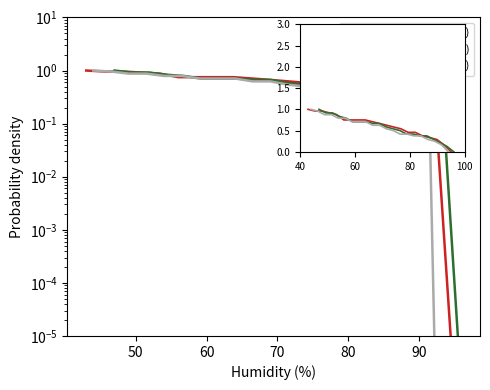

Rank the series by their maximum value, from highest to lowest.

Day 1 (2016-06-01), Day 2 (2016-06-02), Day 3 (2016-06-03)